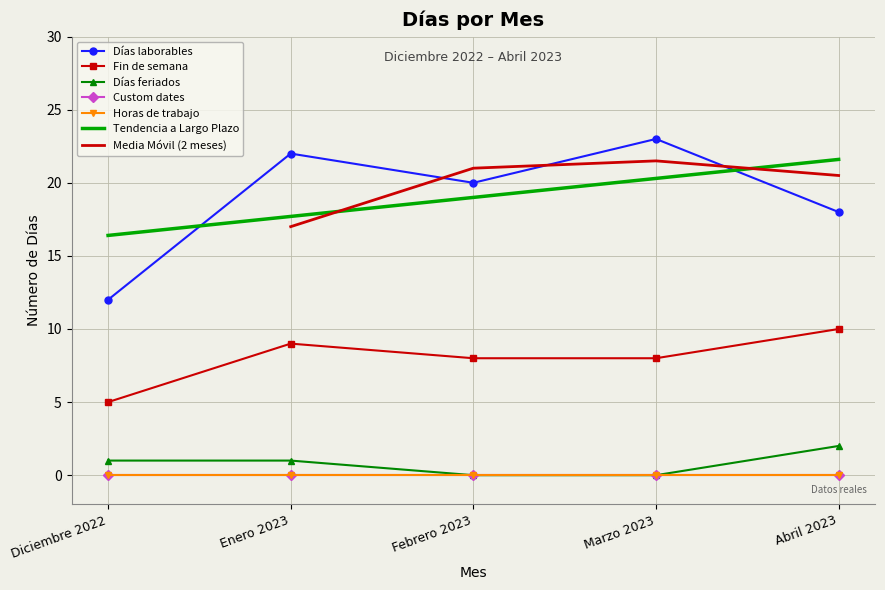

What is the difference between the maximum and minimum values in the Días feriados series?

2